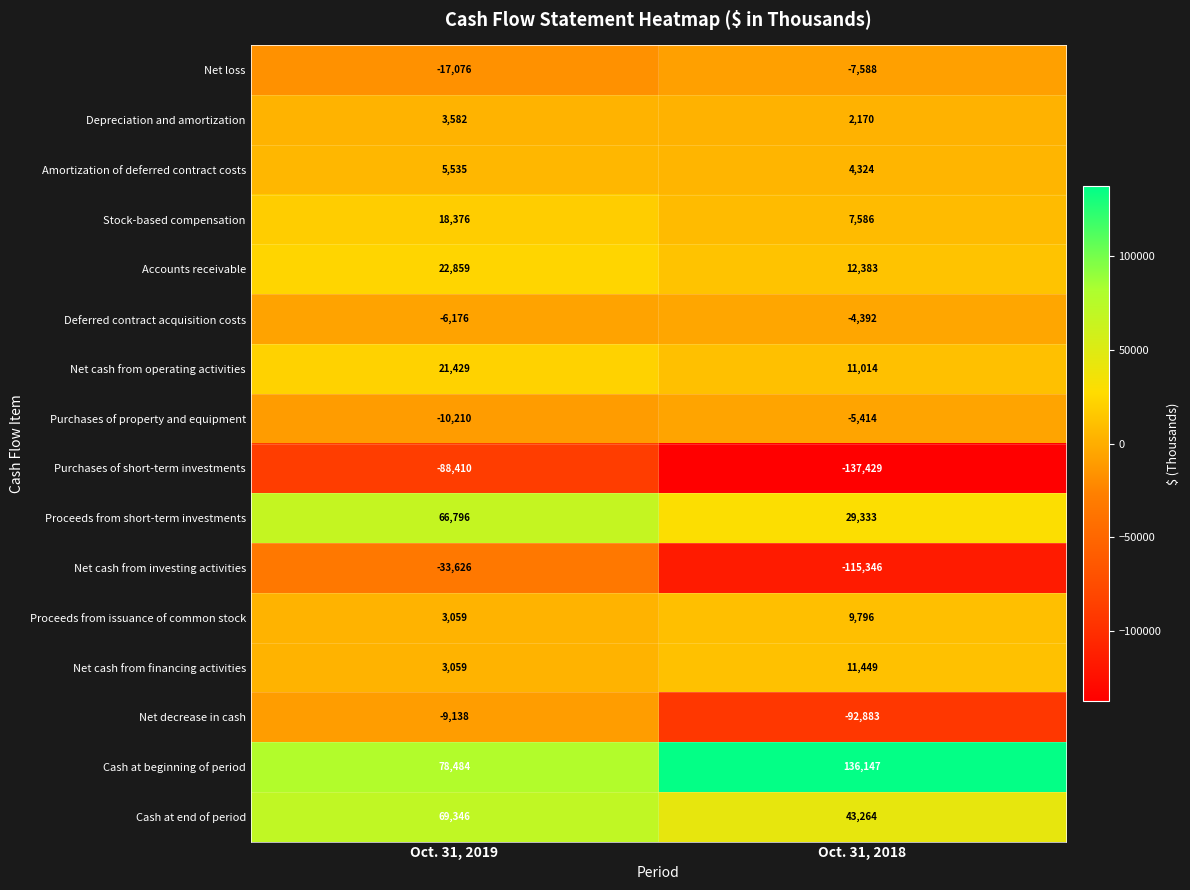

Which series has the largest total across all categories?

Cash at beginning of period